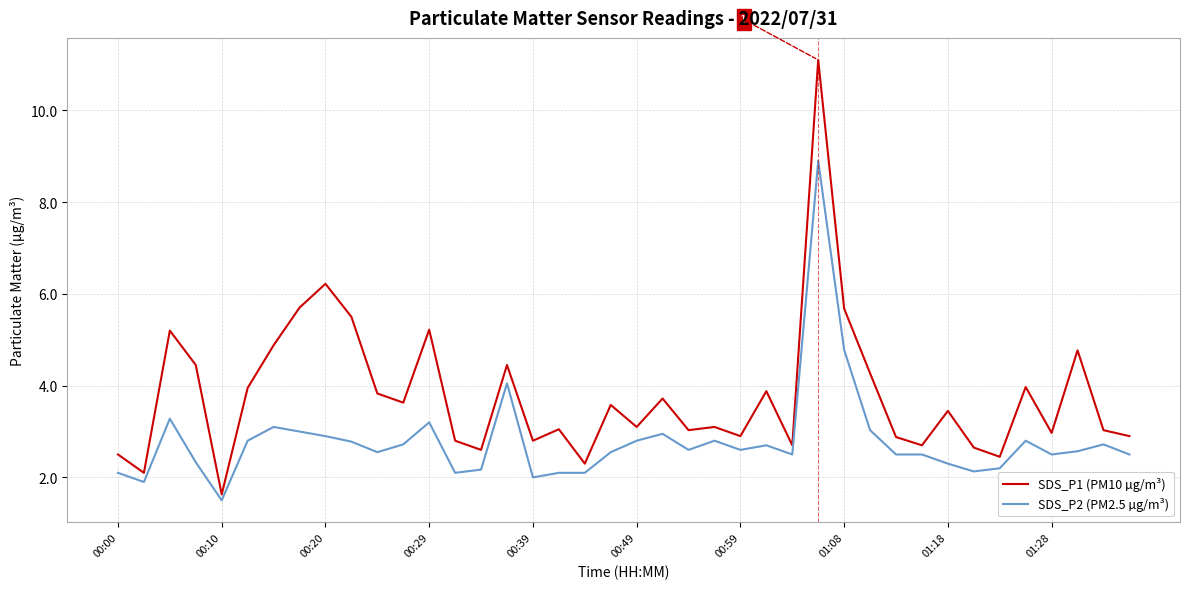

What is the minimum value for SDS_P1 (PM10 µg/m³)?

1.6